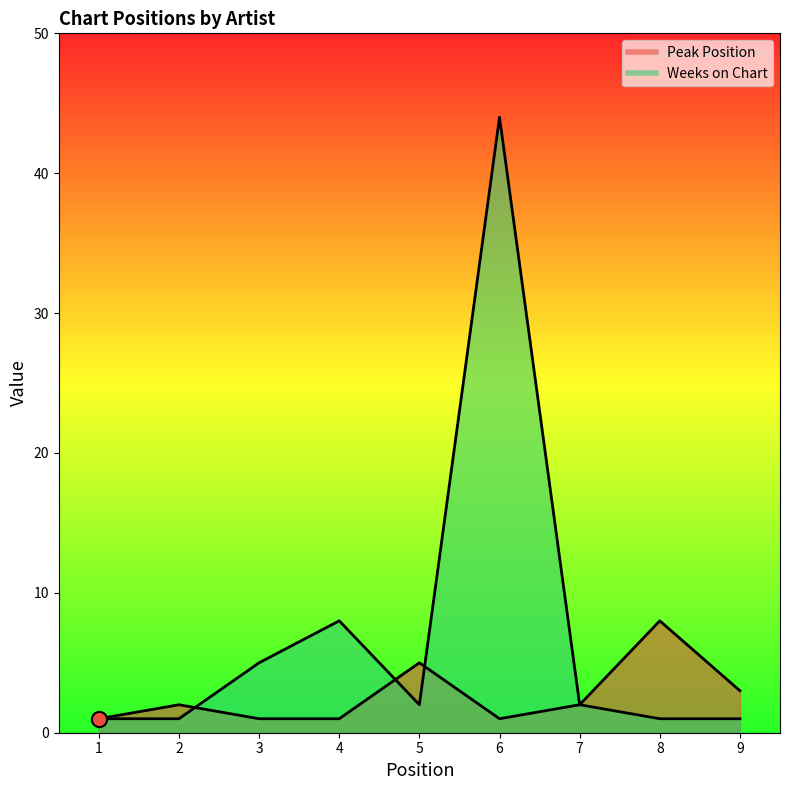

Which series has the widest spread of Y values?

Weeks on Chart